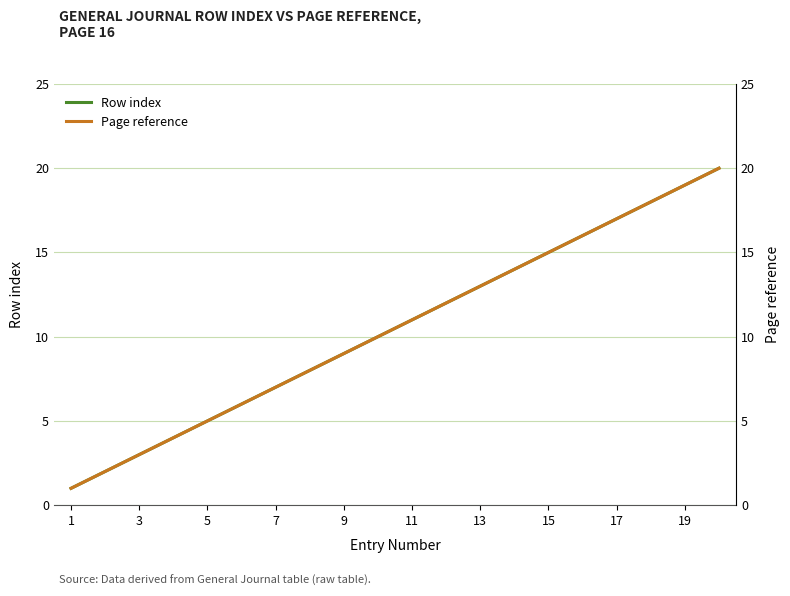

What is the label of the 20th point from the right?

1